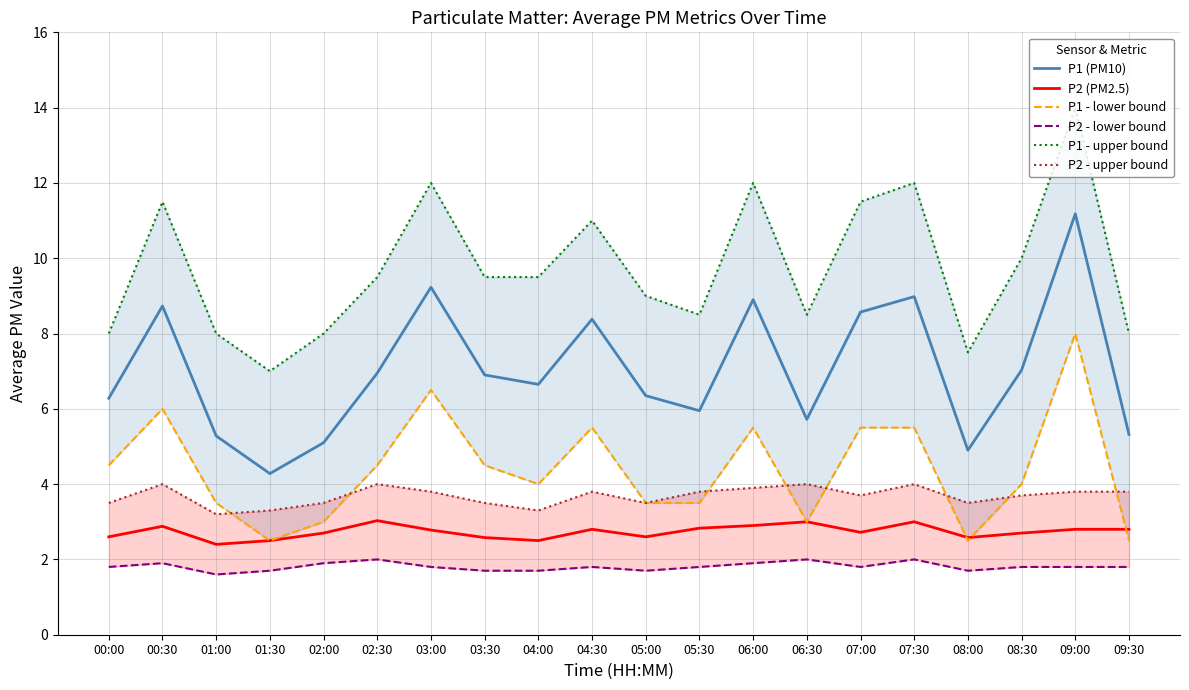

Which series changed the most between 00:00 and 09:00?

P1 - upper bound